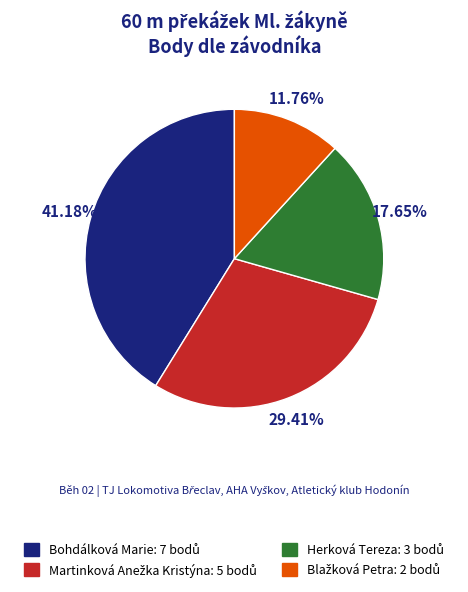

Is there a majority slice in this chart?

No